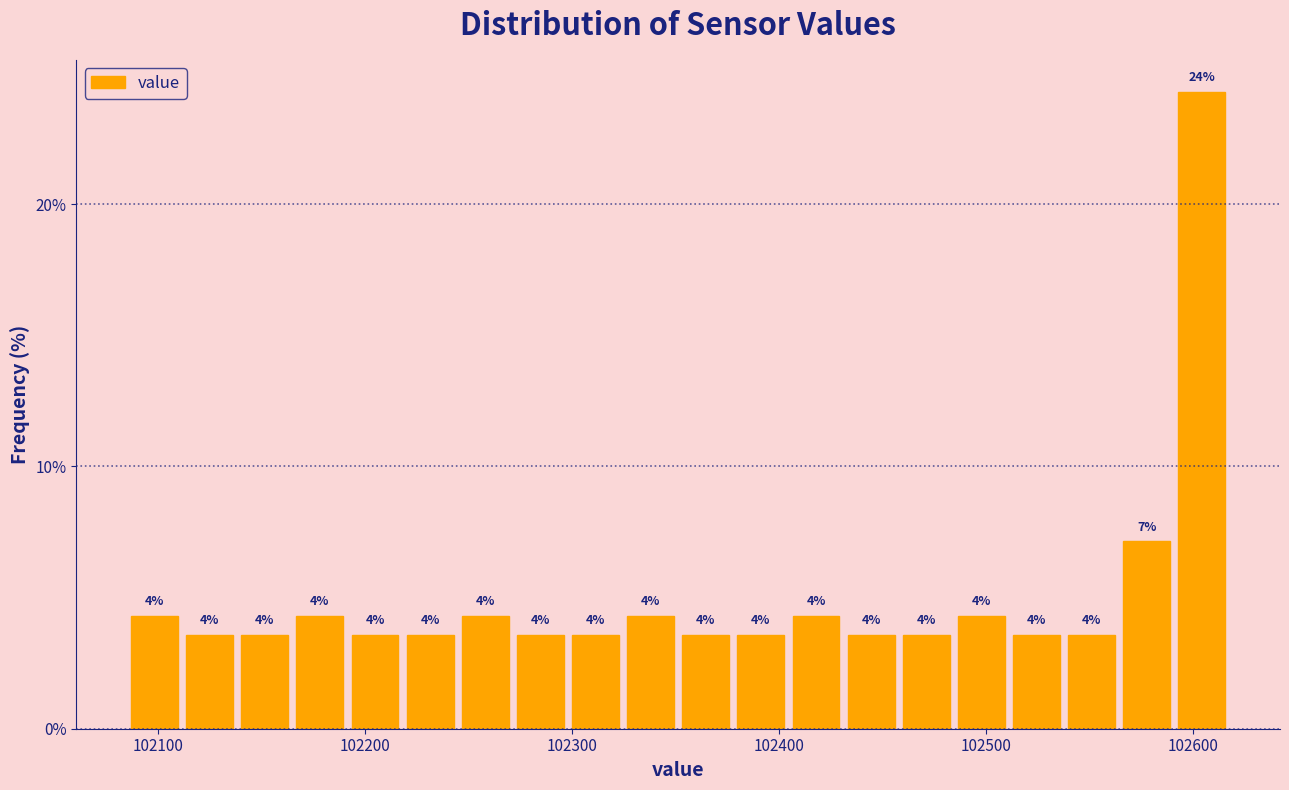

Read against the x-axis, roughly where is the centre of the tallest bar?

102600